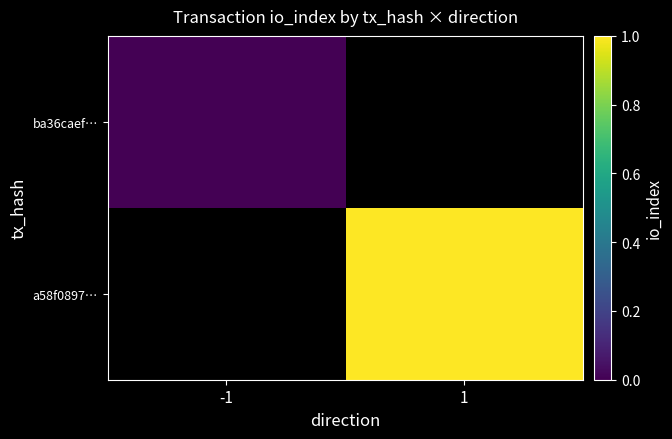

Is the value of ba36caef… at 1 greater than the value of a58f0897… at -1?

No